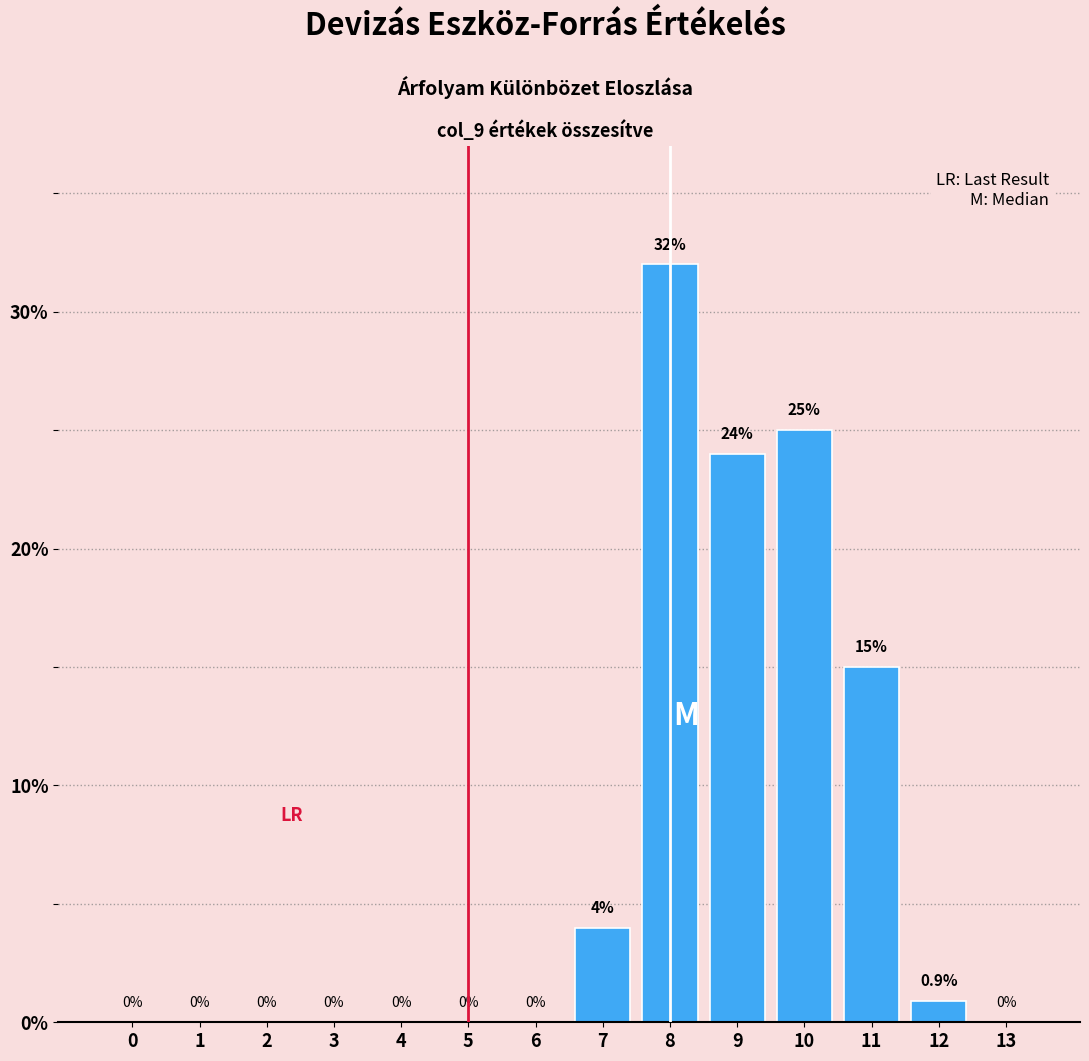

Reading right to left, list all the values displayed in this chart.

13=0.0	12=0.9	11=15.0	10=25.0	9=24.0	8=32.0	7=4.0	6=0.0	5=0.0	4=0.0	3=0.0	2=0.0	1=0.0	0=0.0